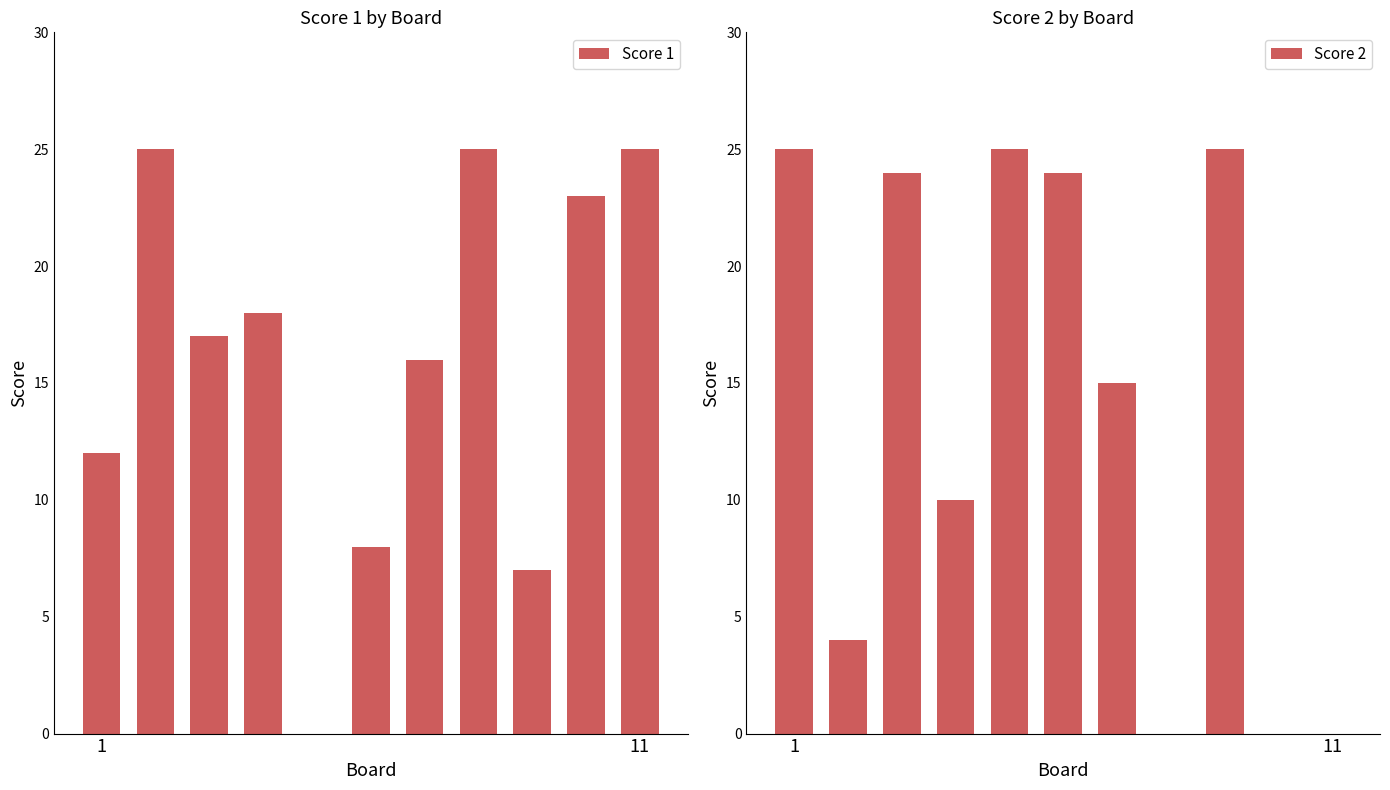

Rank the series by their maximum value, from highest to lowest.

Score 1, Score 2